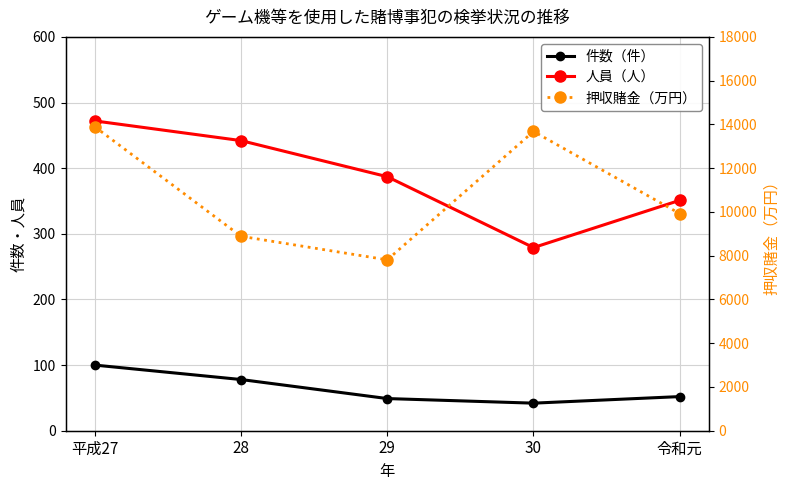

True or false: 押収賭金（万円） and 人員（人） cross at least once.

False